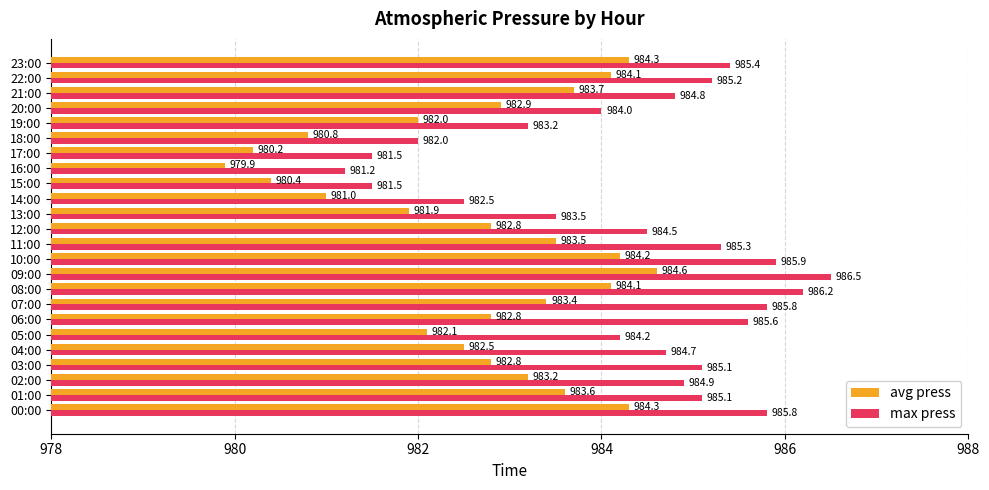

Rank the series by their average value, from highest to lowest.

max press, avg press